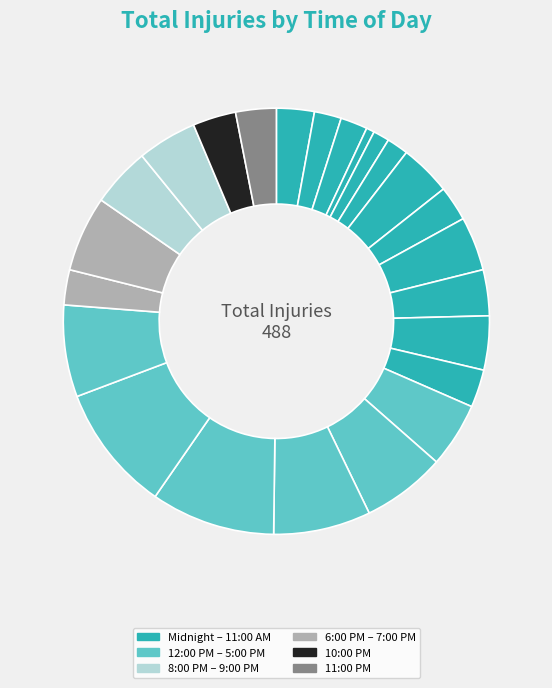

How many slices are in this pie chart?

24